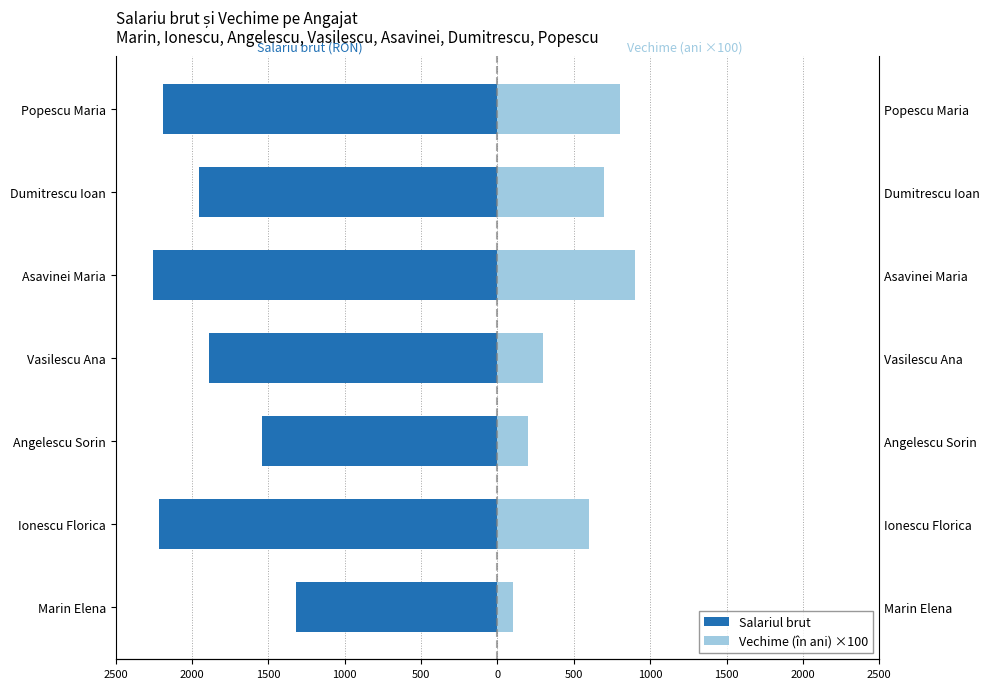

How many groups of bars are there?

7